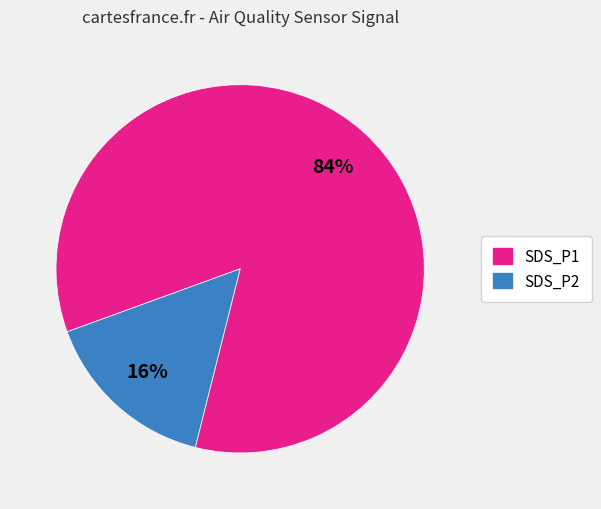

Combined, do SDS_P1 and SDS_P2 account for over 50%?

Yes